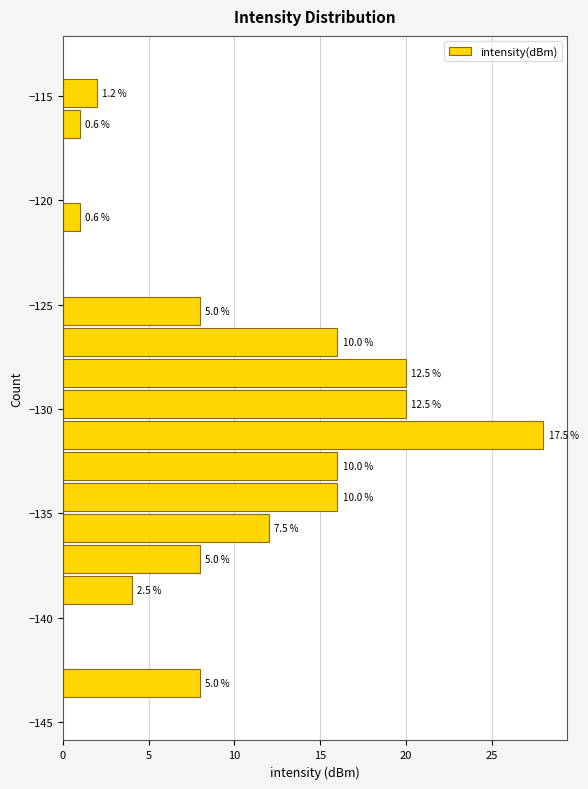

Around what value on the y-axis is the longest bar? Give the approximate position of its centre, as read against the axis.

-131.0